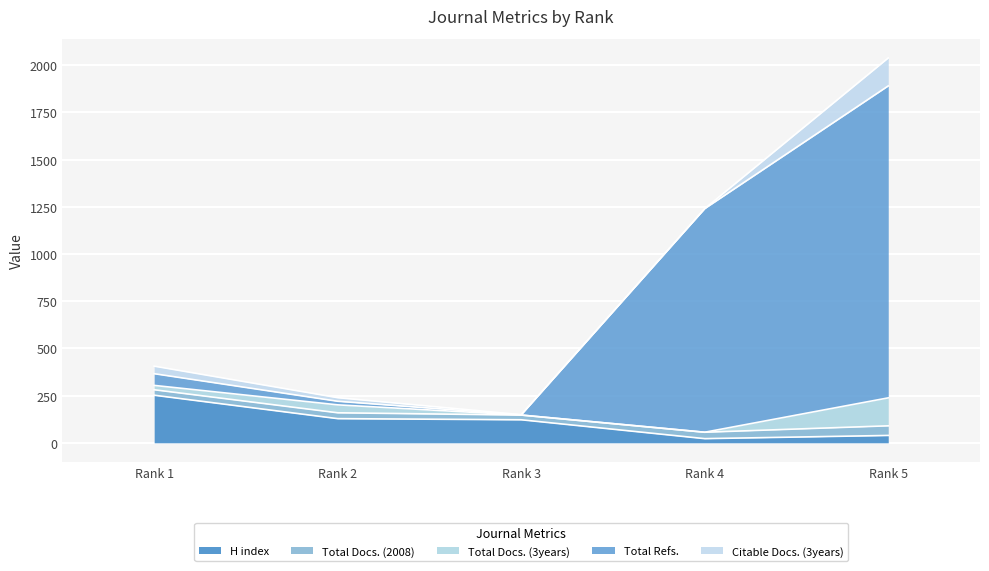

Reading right to left, extract all data points from this chart.

H index: 39	22	122	128	252
Total Docs. (2008): 51	34	25	31	29
Total Docs. (3years): 148	0	0	42	23
Total Refs.: 1652	1184	1	19	62
Citable Docs. (3years): 148	0	1	19	40